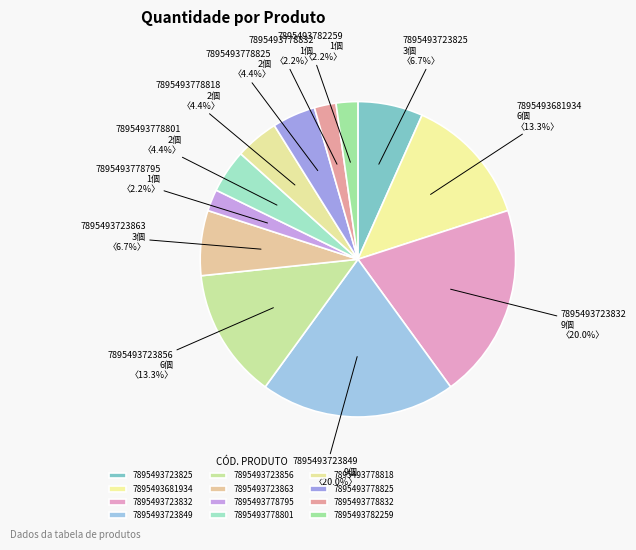

To the nearest percent, what percentage of the pie is 7895493778801?

4%